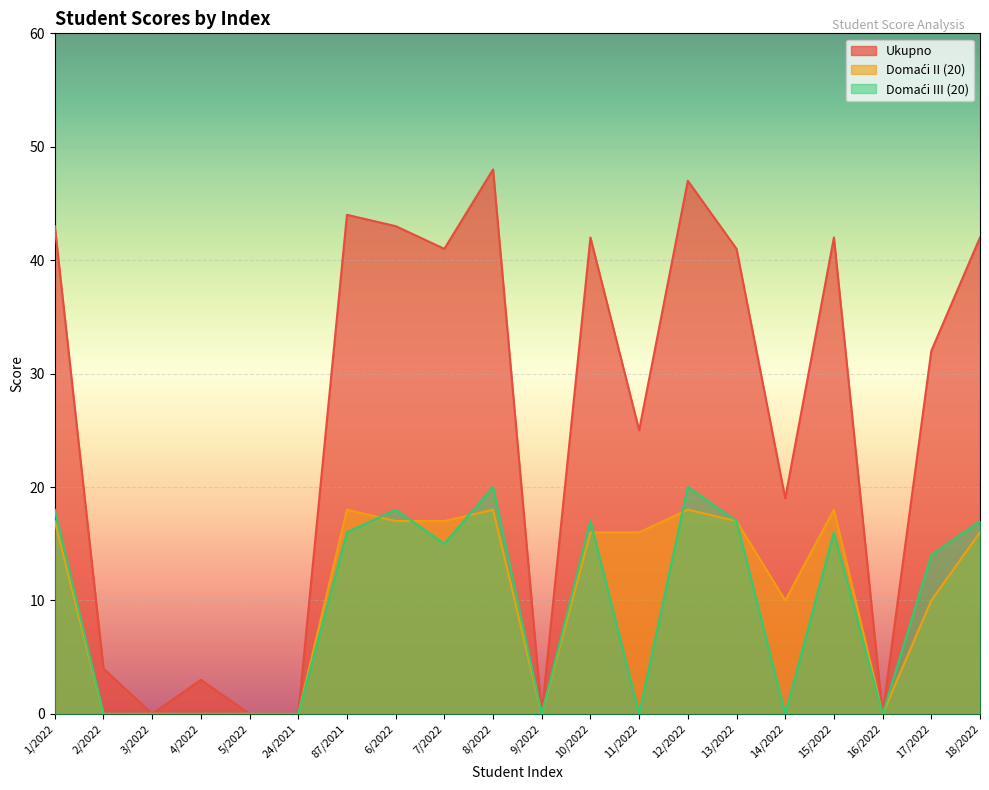

Which series changed the most between 24/2021 and 18/2022?

Ukupno